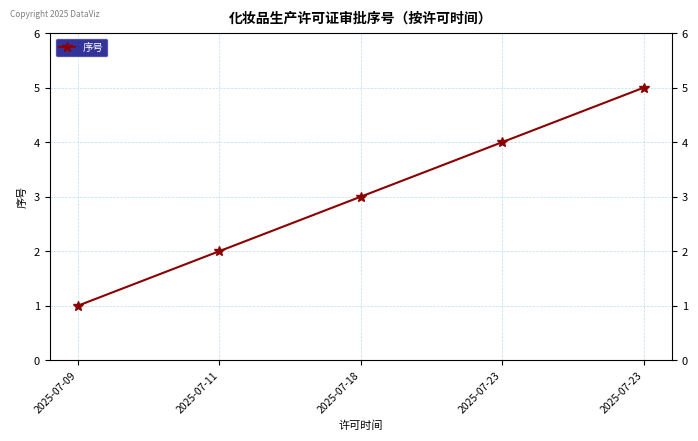

Rank the categories by value from lowest to highest.

2025-07-09, 2025-07-11, 2025-07-18, 2025-07-23, 2025-07-23